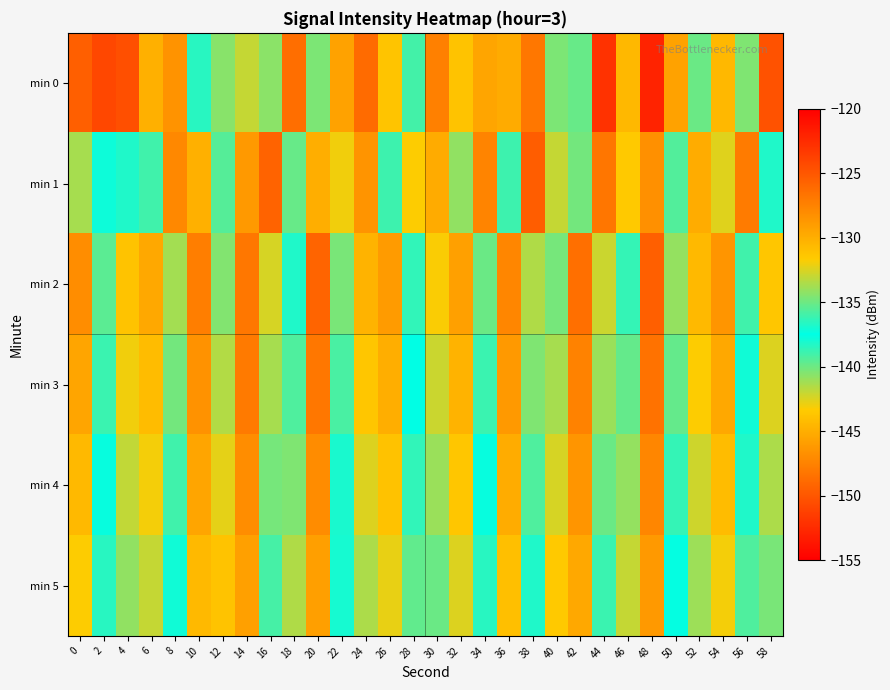

How many categories are shown in the chart?

30